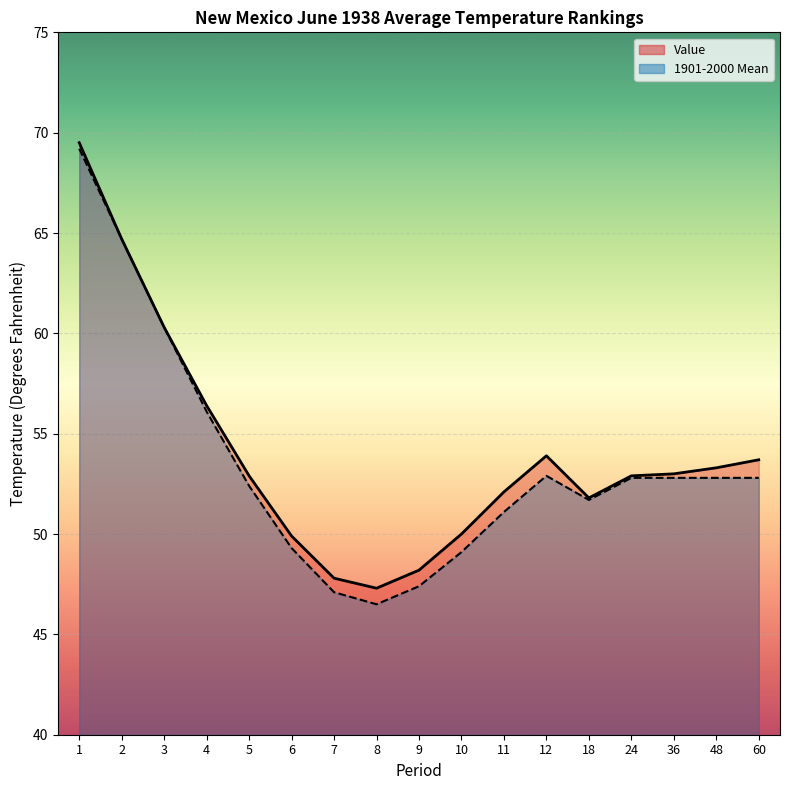

True or false: 1901-2000 Mean and Value intersect in this chart.

False